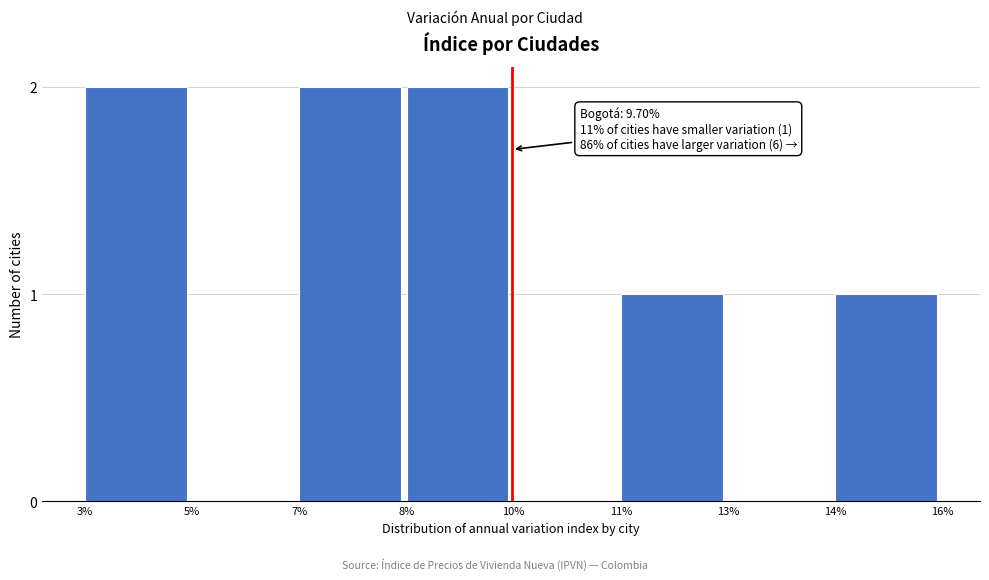

Reading right to left, what are all the values shown in this chart?

14%=1	13%=0	11%=1	10%=0	8%=2	7%=2	5%=0	3%=2